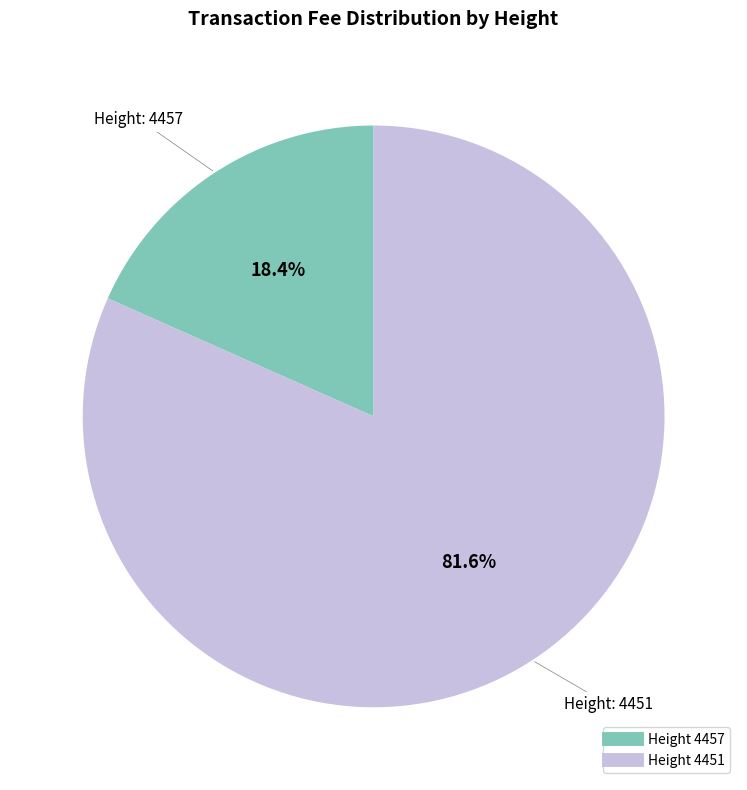

Is there a majority slice in this chart?

Yes